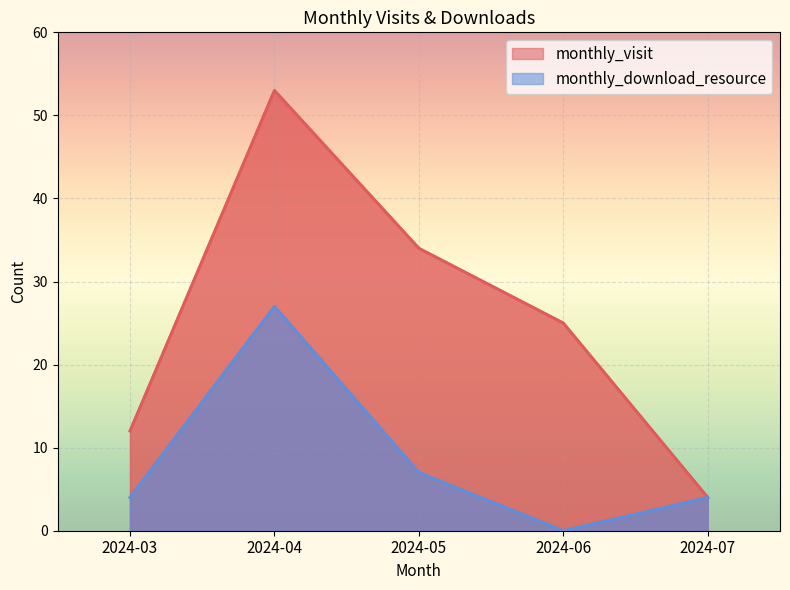

What is the greatest value displayed?

53